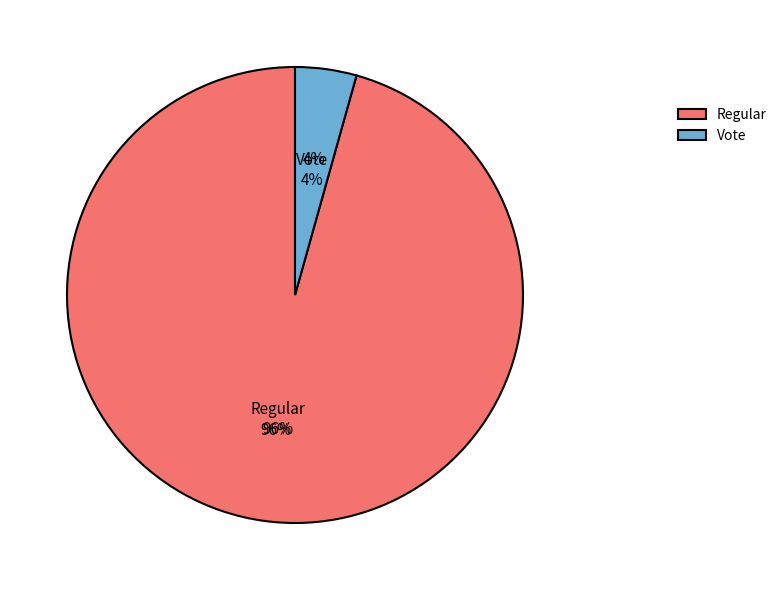

Count the number of slices in the pie.

2